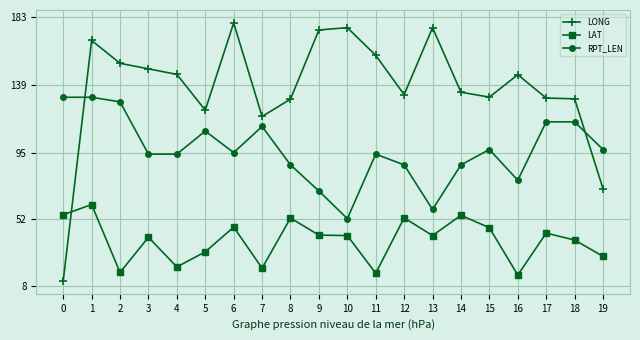

How many distinct data groups are displayed?

3